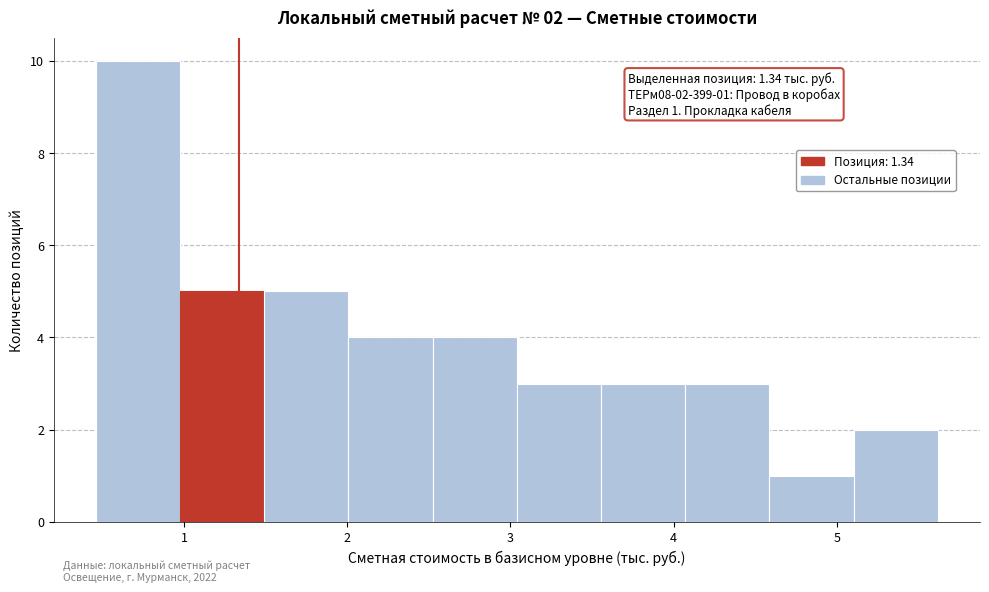

Over which range of the x-axis is the bar tallest?

0.5 to 1.0